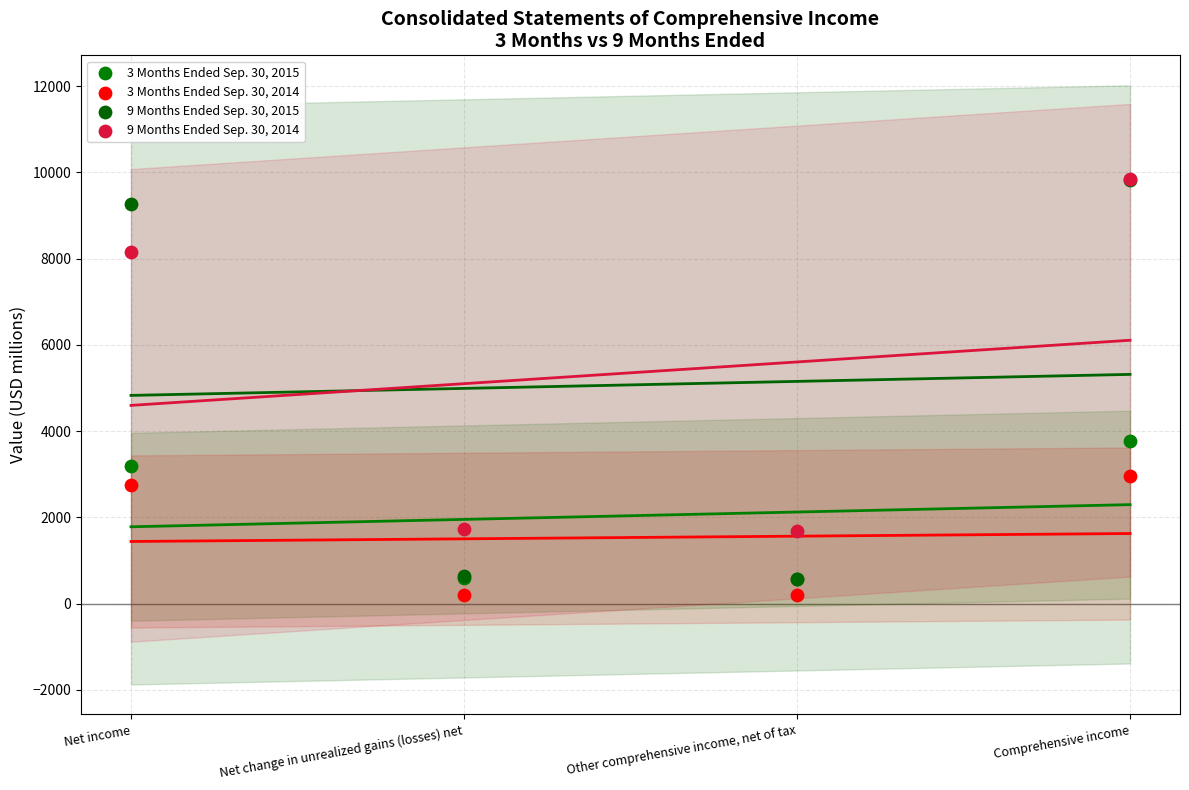

Across all series, what Y value is closest to 5024?

3779